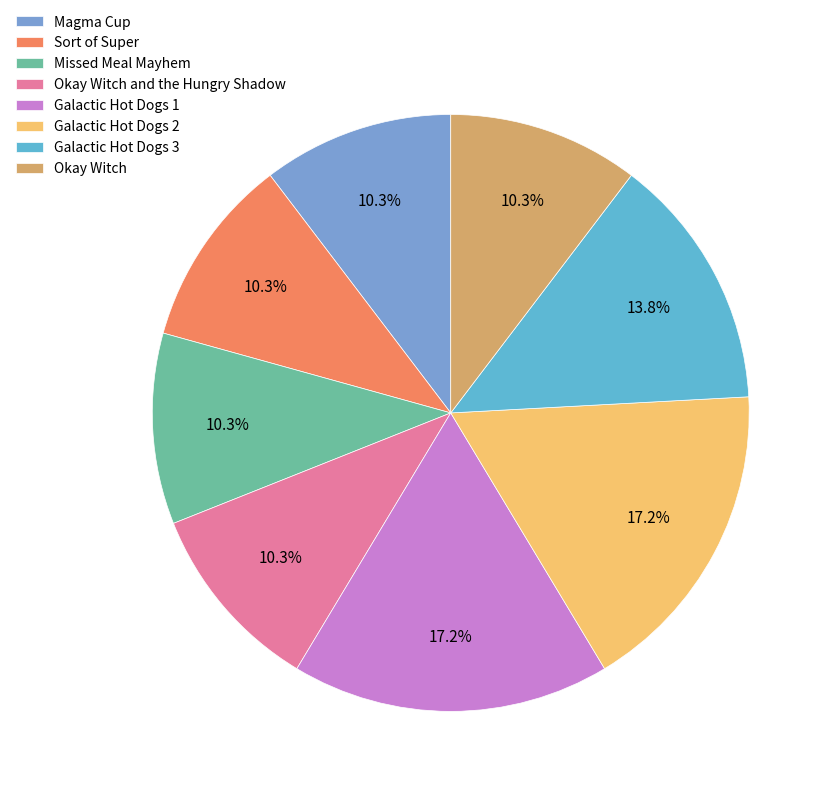

How many segments does this pie chart have?

8